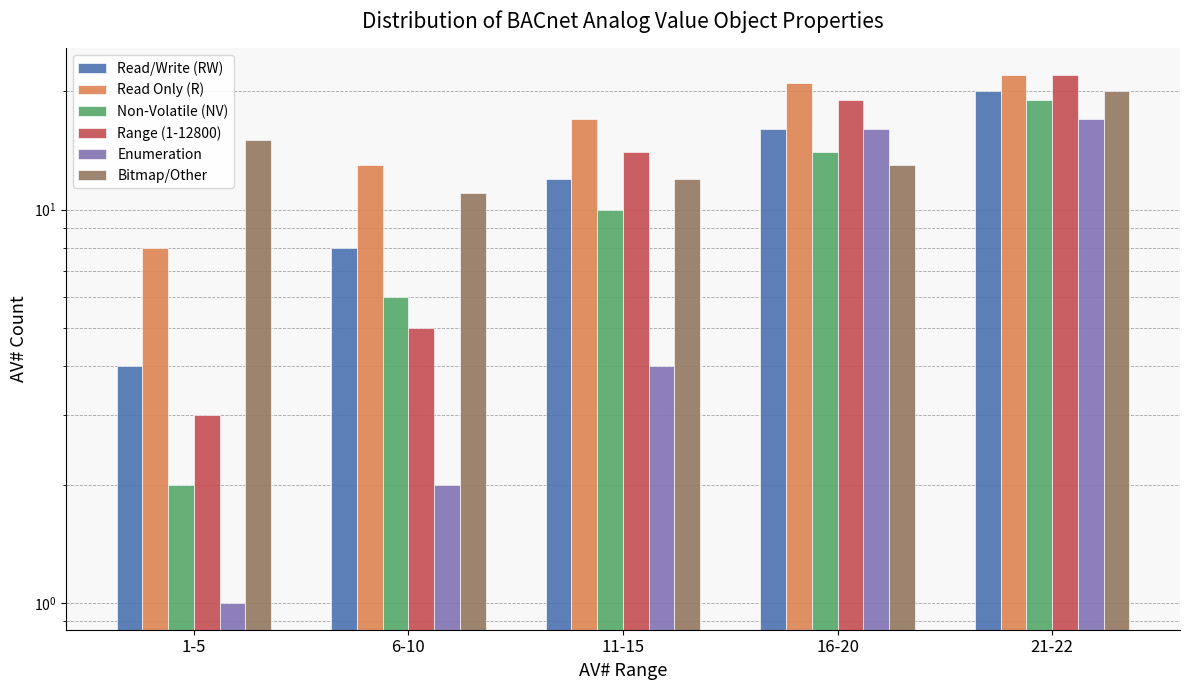

How many groups of bars are there?

5